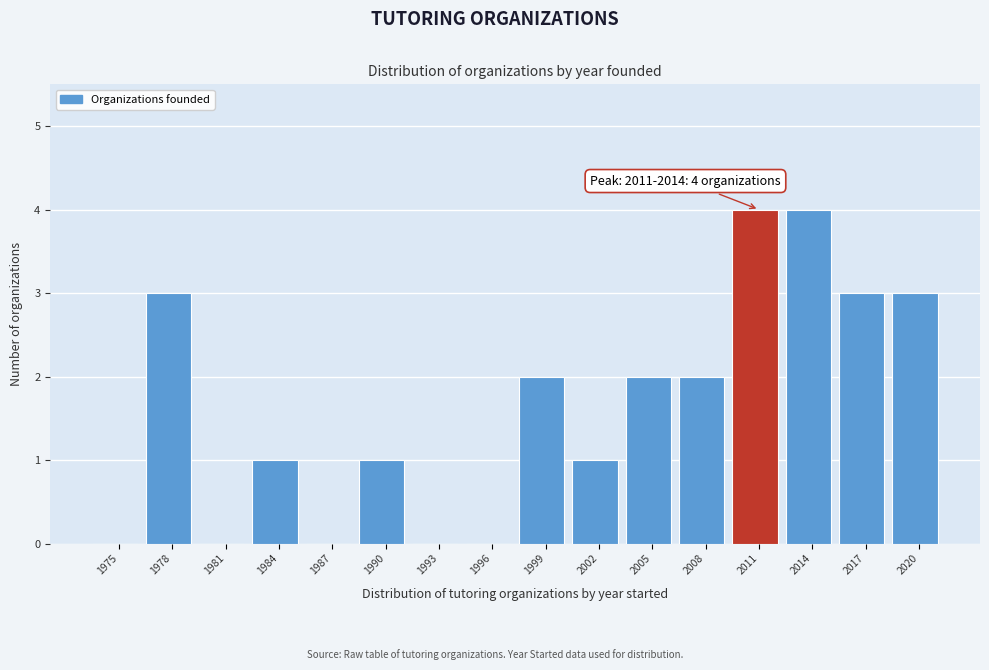

Reading left to right, what are all the values shown in this chart?

1975=0	1978=3	1981=0	1984=1	1987=0	1990=1	1993=0	1996=0	1999=2	2002=1	2005=2	2008=2	2011=4	2014=4	2017=3	2020=3